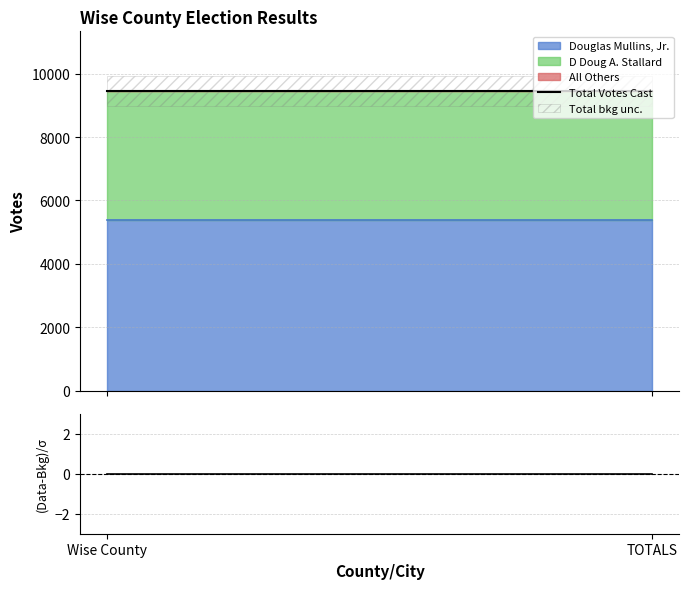

The (Data-Bkg)/σ series shows 0 at Wise County. True or false?

True